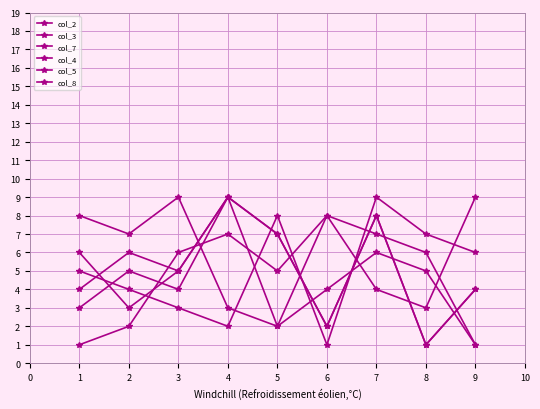

Which series has the largest range (max minus min)?

col_2